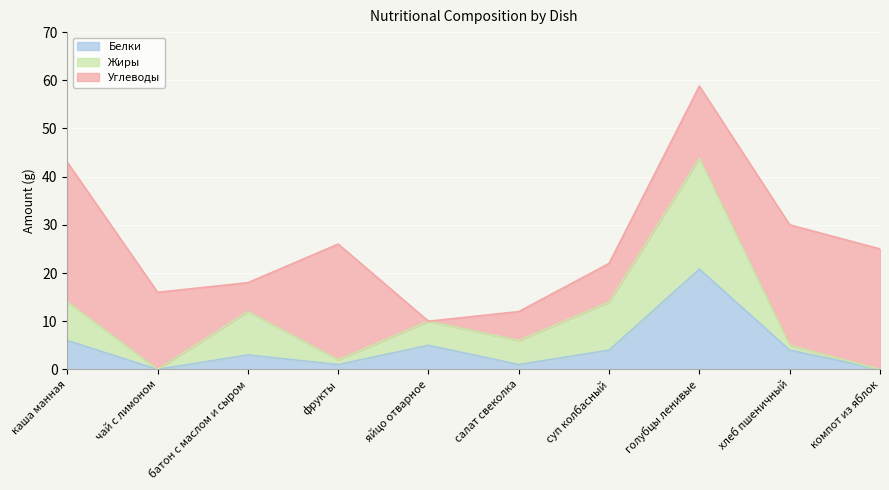

What is the difference between the second highest and minimum values in the Белки series?

6.0